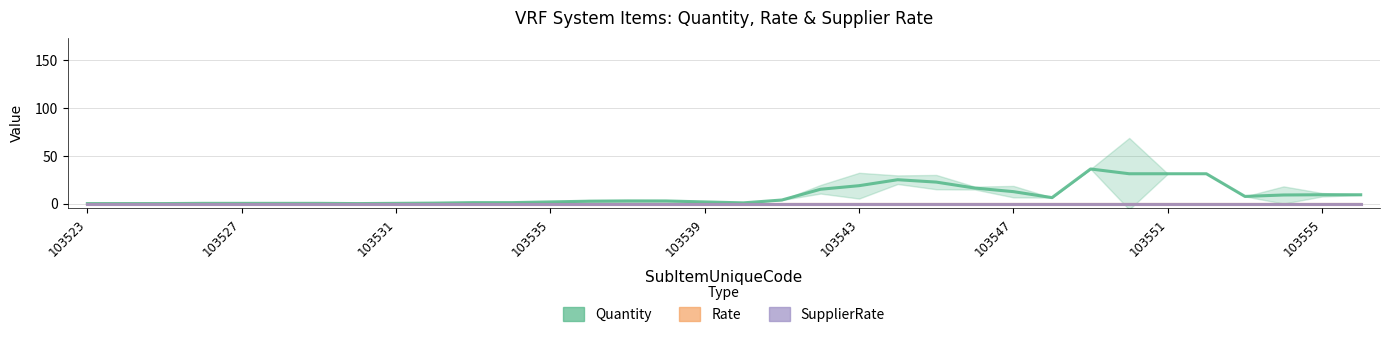

What position from the left is 22?

23